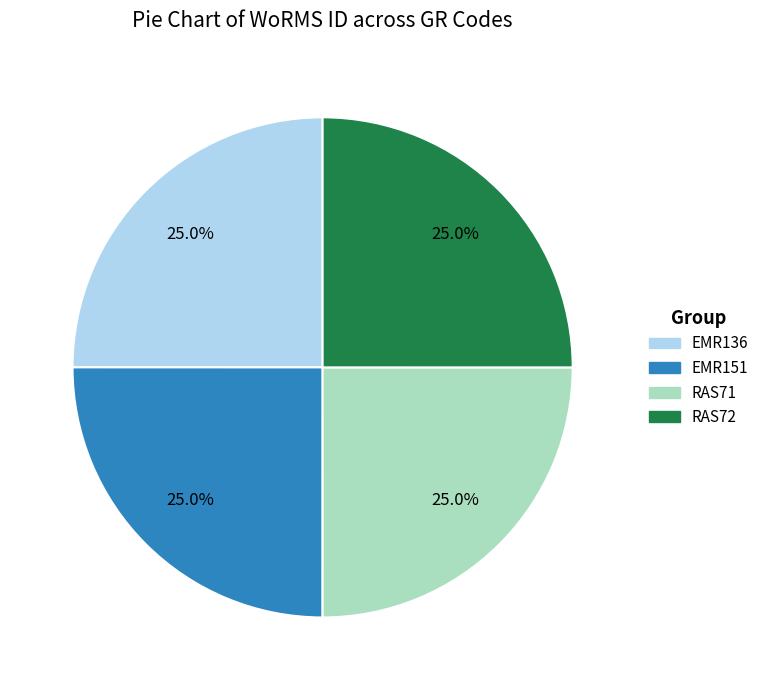

To the nearest percent, what portion does EMR151 represent?

25%